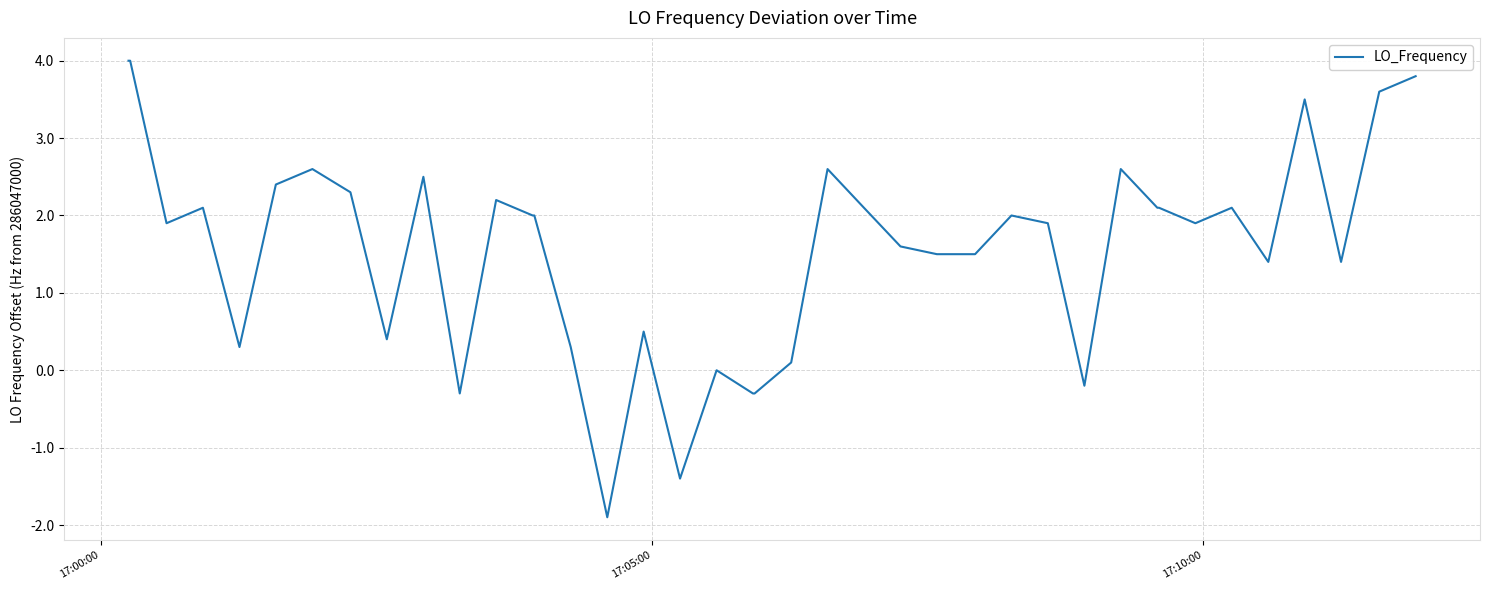

Reading left to right, transcribe all the data shown in this chart.

4.0	4.0	1.9	2.1	0.3	2.4	2.6	2.3	0.4	2.5	-0.3	2.2	2.0	2.0	0.3	-1.9	0.5	-1.4	0.0	-0.3	-0.3	0.1	2.6	2.1	1.6	1.5	1.5	2.0	1.9	-0.2	2.6	2.1	2.1	1.9	2.1	1.4	3.5	1.4	3.6	3.8